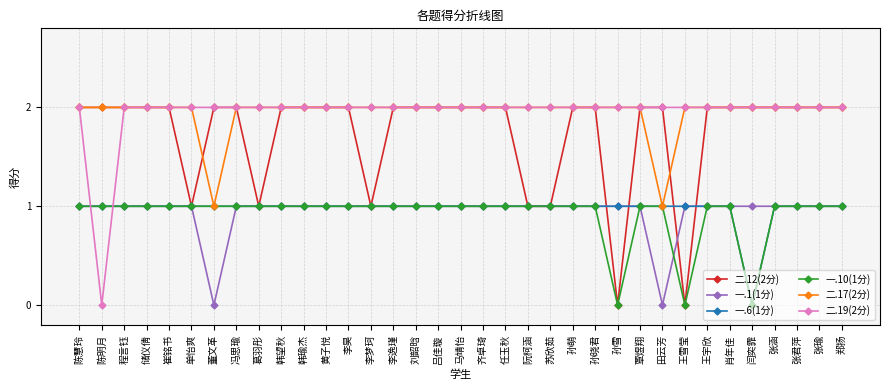

What is the total value across all series at 王雪莹?

6